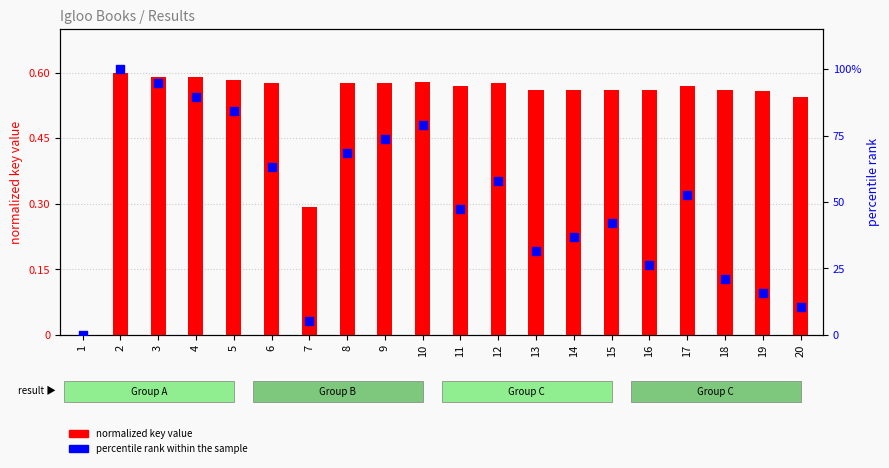

Which series has the largest total across all categories?

percentile rank within the sample